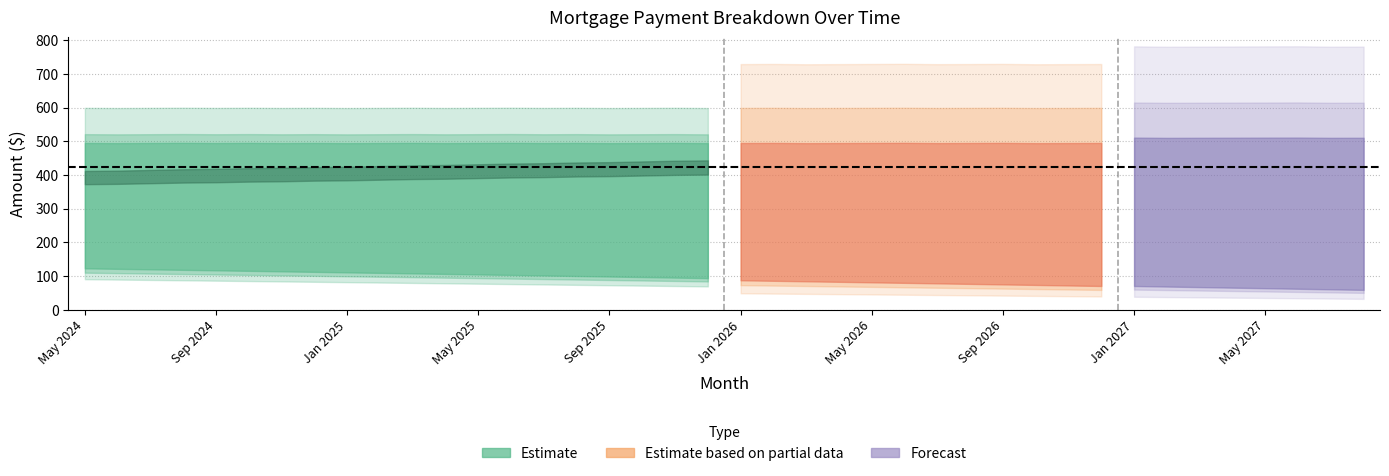

Reading right to left, what are all the values shown in this chart?

Interest: Aug 2027=63.7	Jul 2027=65.5	Jun 2027=67.3	May 2027=69.0	Apr 2027=70.8	Mar 2027=72.6	Feb 2027=74.4	Jan 2027=76.1	Dec 2026=77.9	Nov 2026=79.6	Oct 2026=81.4	Sep 2026=83.1	Aug 2026=84.8	Jul 2026=86.5	Jun 2026=88.3	May 2026=90.0	Apr 2026=91.7	Mar 2026=93.4	Feb 2026=95.0	Jan 2026=96.7	Dec 2025=98.4	Nov 2025=100.1	Oct 2025=101.7	Sep 2025=103.4	Aug 2025=105.0	Jul 2025=106.7	Jun 2025=108.3	May 2025=109.9	Apr 2025=111.5	Mar 2025=113.2	Feb 2025=114.8	Jan 2025=116.4	Dec 2024=118.0	Nov 2024=119.5	Oct 2024=121.1	Sep 2024=122.7	Aug 2024=124.3	Jul 2024=125.8	Jun 2024=127.4	May 2024=128.9
Principal: Aug 2027=457.0	Jul 2027=455.0	Jun 2027=454.0	May 2027=452.0	Apr 2027=450.0	Mar 2027=448.0	Feb 2027=446.0	Jan 2027=445.0	Dec 2026=443.0	Nov 2026=441.0	Oct 2026=439.0	Sep 2026=438.0	Aug 2026=436.0	Jul 2026=434.0	Jun 2026=433.0	May 2026=431.0	Apr 2026=429.0	Mar 2026=427.0	Feb 2026=426.0	Jan 2026=424.0	Dec 2025=422.0	Nov 2025=421.0	Oct 2025=419.0	Sep 2025=417.0	Aug 2025=416.0	Jul 2025=414.0	Jun 2025=413.0	May 2025=411.0	Apr 2025=409.0	Mar 2025=408.0	Feb 2025=406.0	Jan 2025=404.0	Dec 2024=403.0	Nov 2024=401.0	Oct 2024=400.0	Sep 2024=398.0	Aug 2024=397.0	Jul 2024=395.0	Jun 2024=393.0	May 2024=392.0